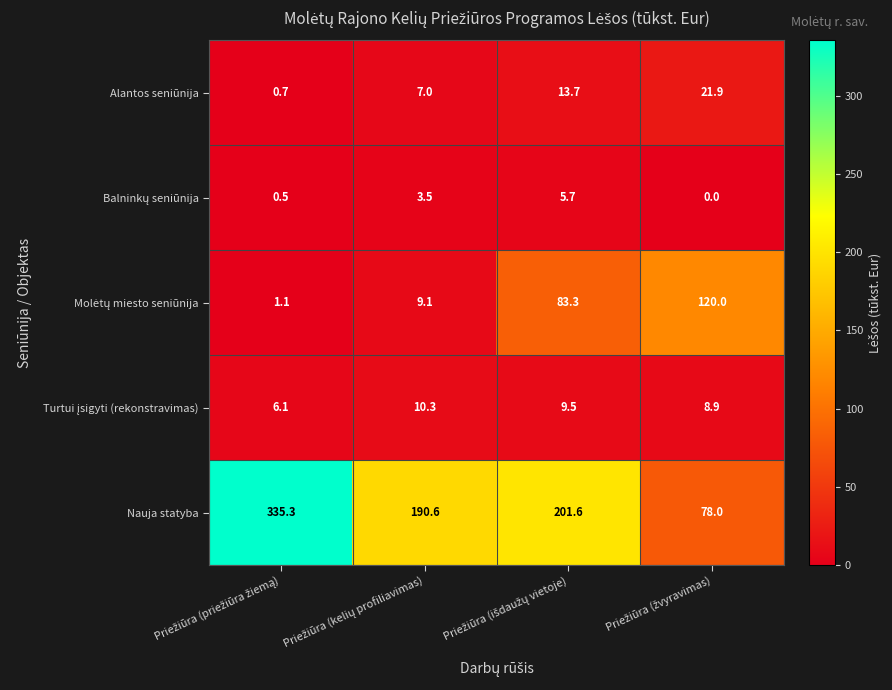

How many categories are shown in the chart?

4